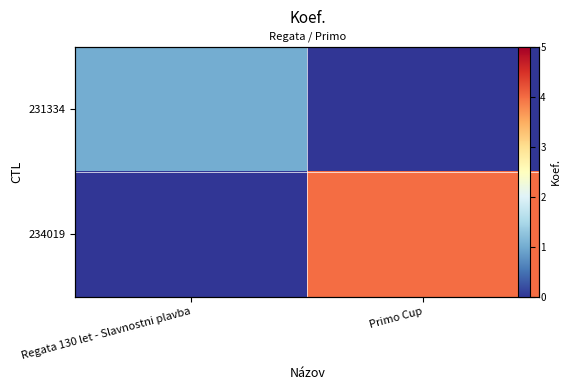

What is the difference between the maximum and minimum values in the 231334 series?

1